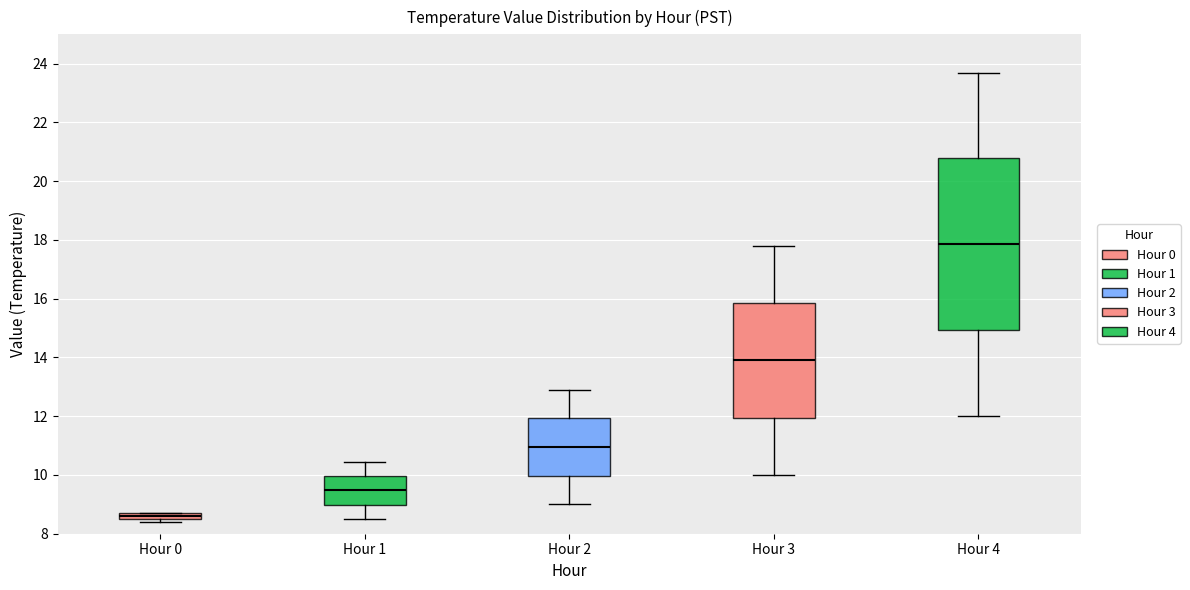

Which box is the tallest, from its lower edge to its upper edge?

Hour 4